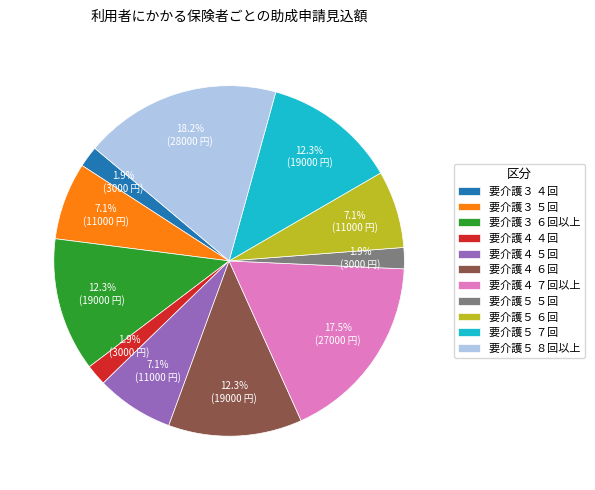

Which slice is the largest?

要介護５ ８回以上